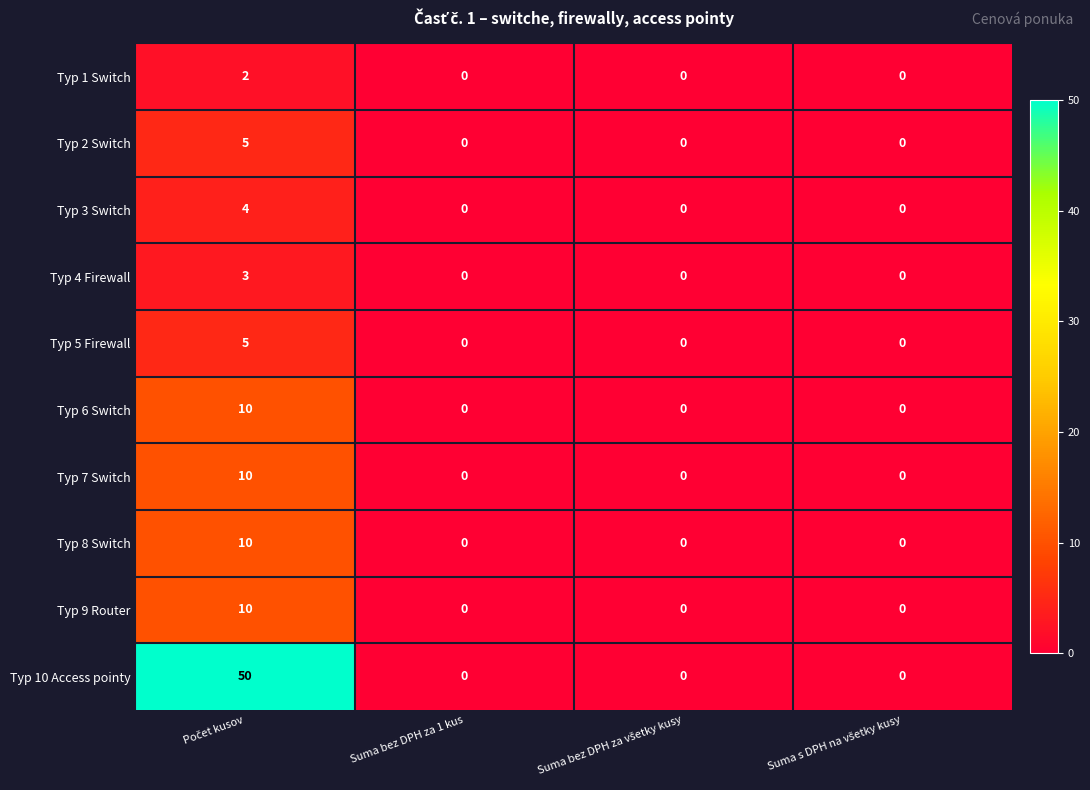

What is the highest value of the Typ 3 Switch series?

4